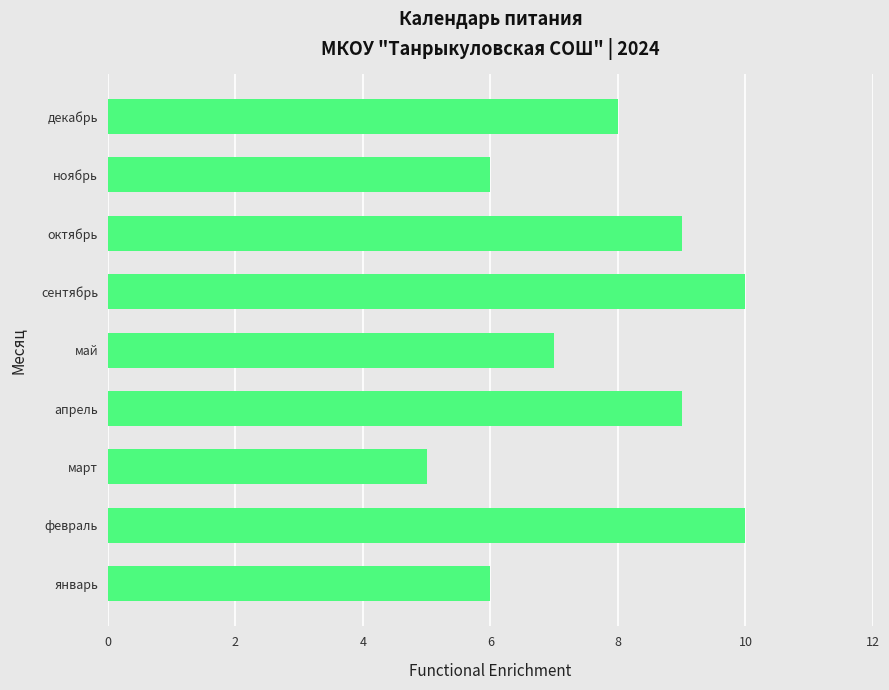

What is the sum of the values at март and октябрь?

14